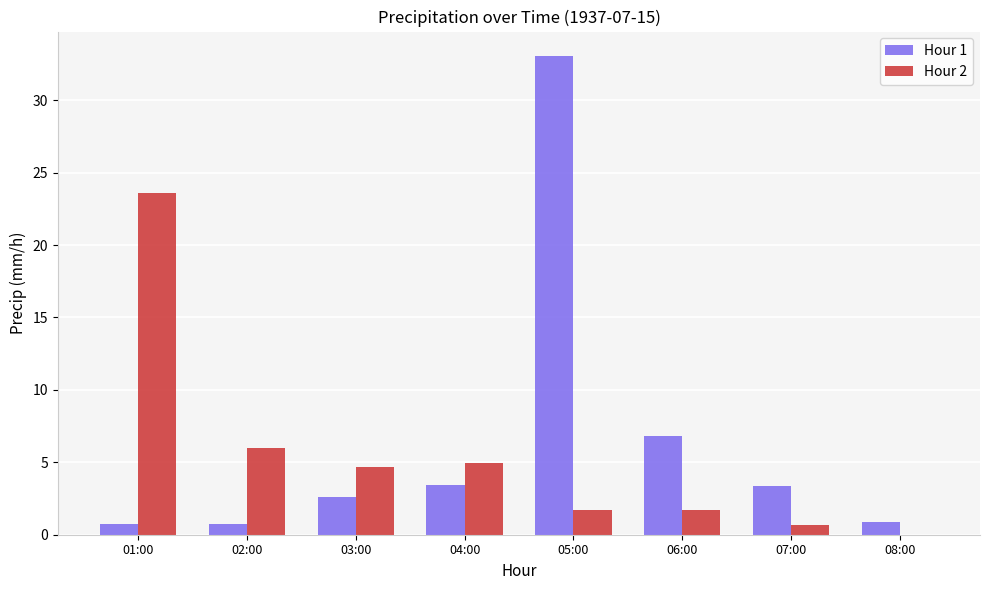

Between 01:00 and 05:00, which series saw the biggest shift?

Hour 1